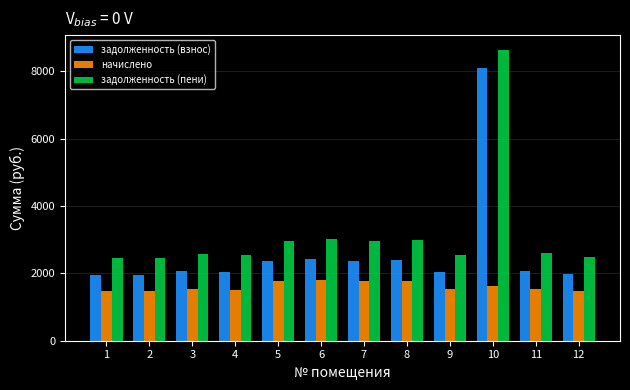

What is the sum of the начислено values at 9 and 12?

3016.1